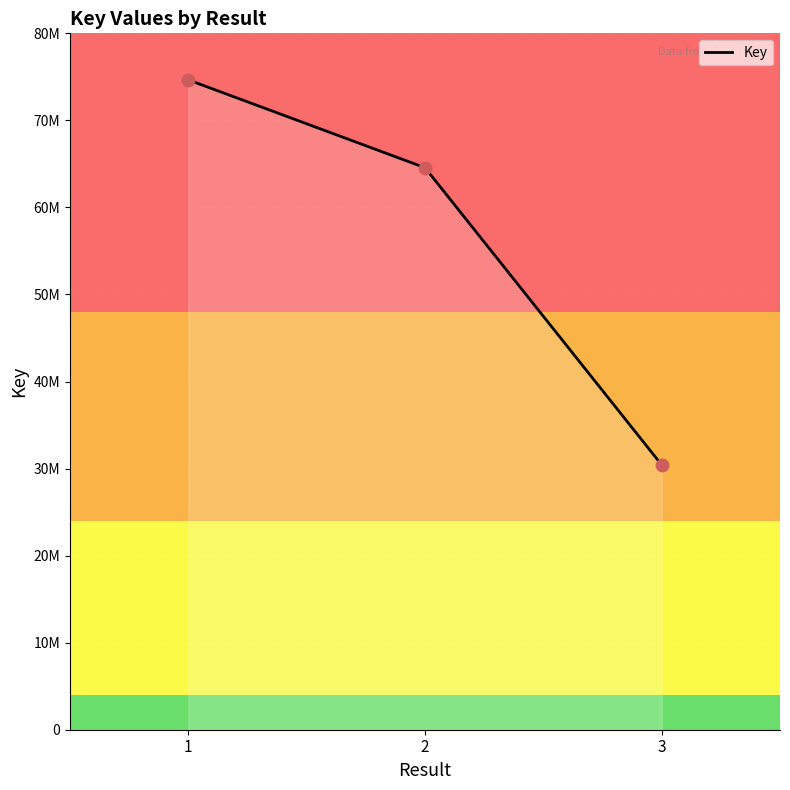

What is the change in value from  to ?

-10089141